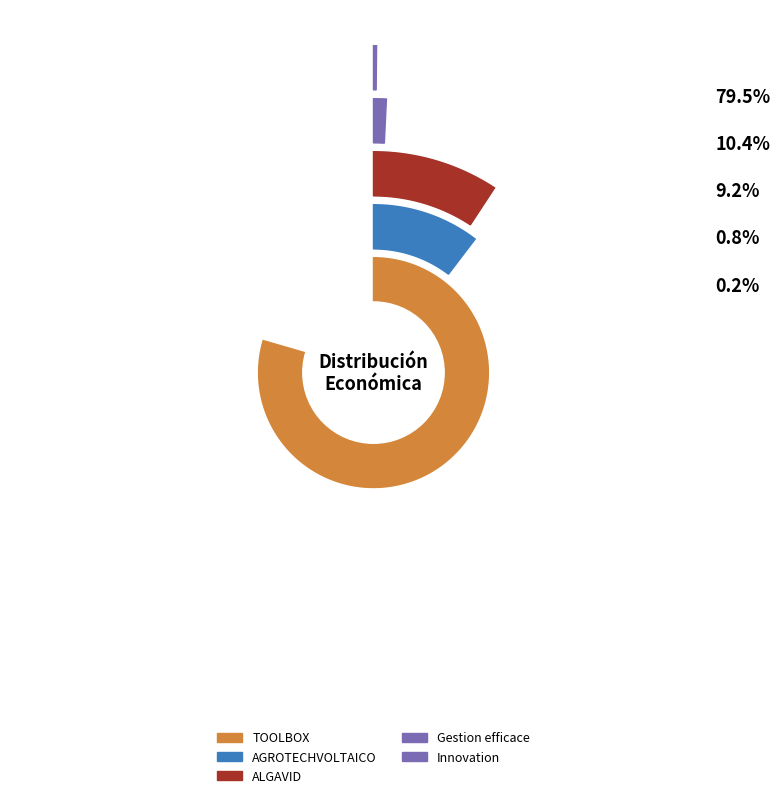

What percentage is the ALGAVID slice, to the nearest percent?

9%